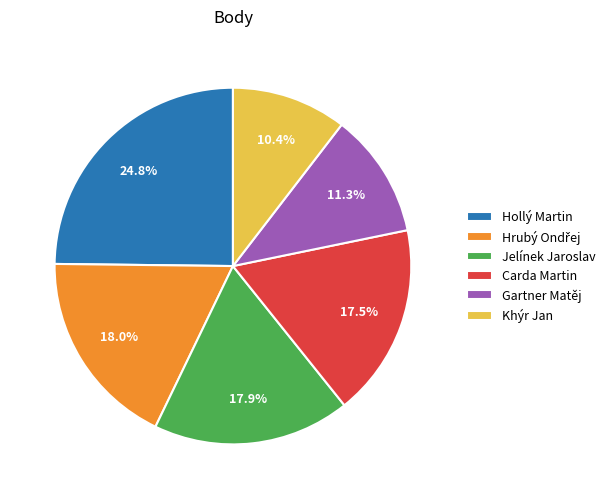

How many slices are in this pie chart?

6